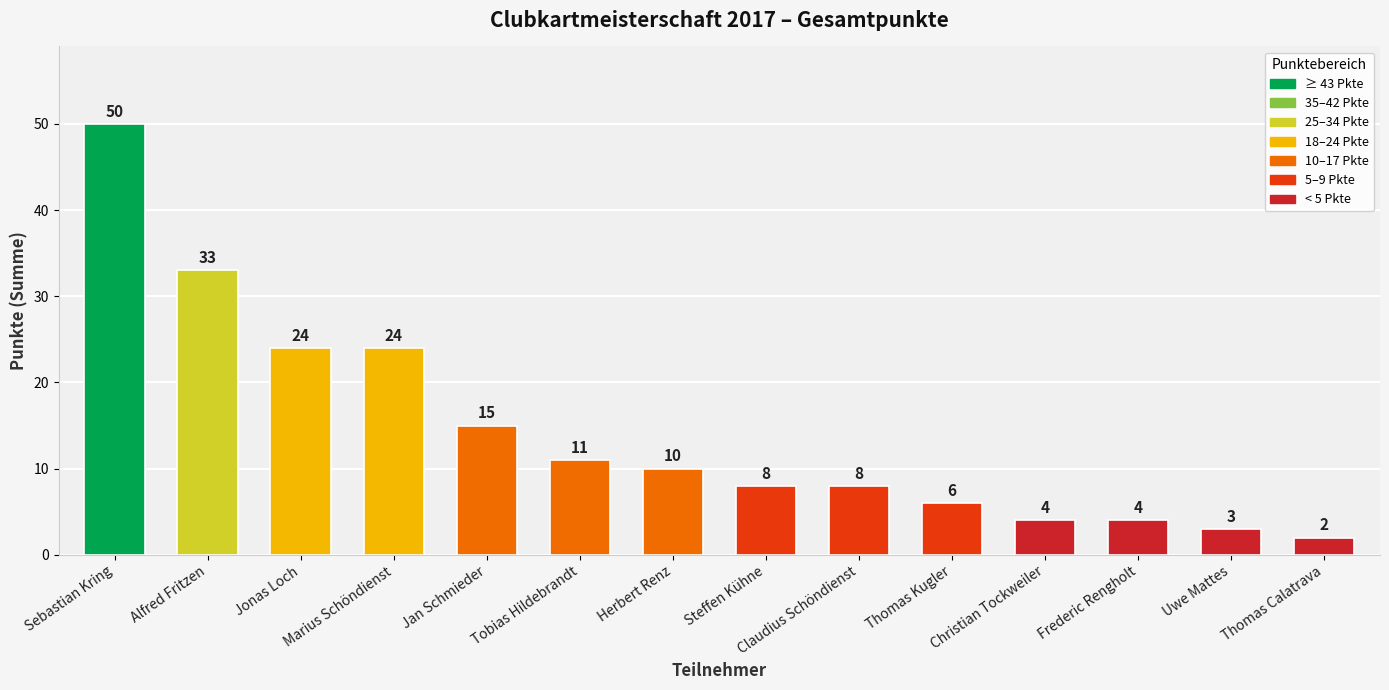

What is the label of the 13th bar from the right?

Alfred Fritzen